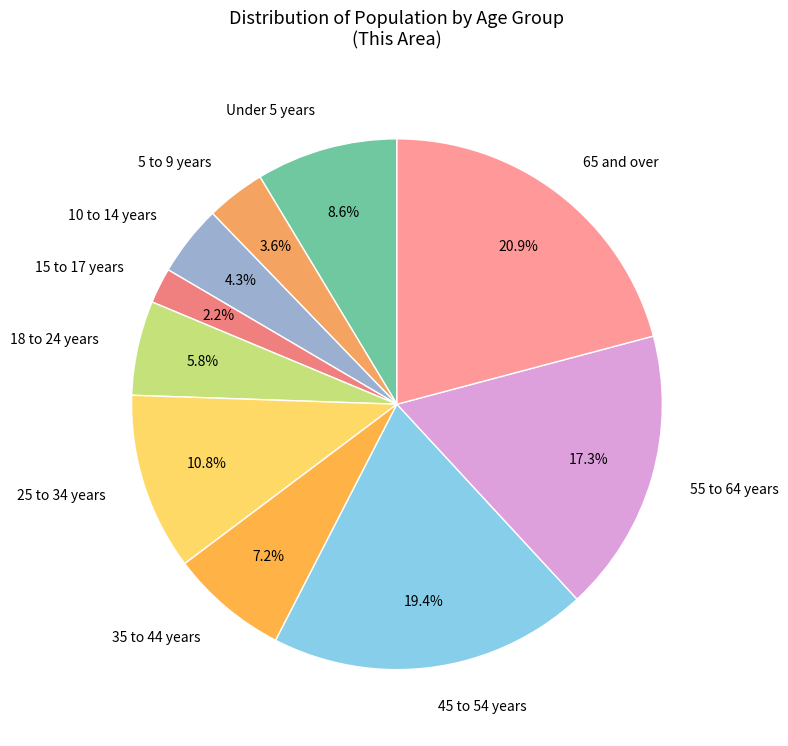

Does any single category account for the majority?

No